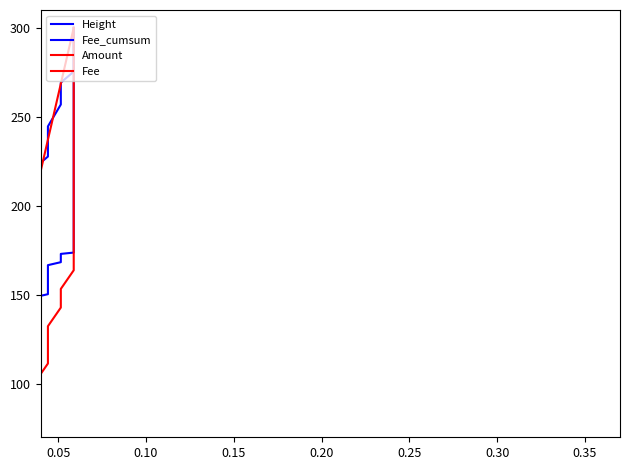

Is the value of Fee at 29 greater than the value of Fee_cumsum at 0.15?

Yes